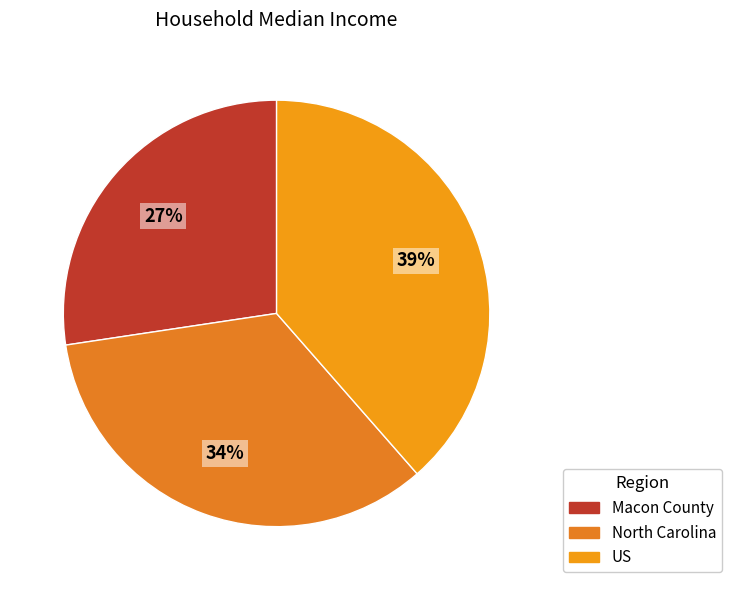

Is there a majority slice in this chart?

No